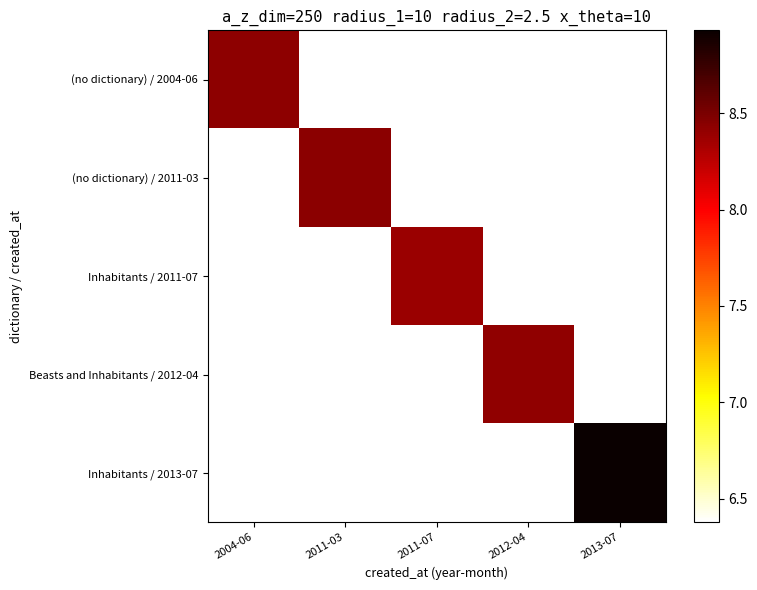

List the series in order of their peak value, highest first.

Inhabitants / 2013-07, (no dictionary) / 2011-03, (no dictionary) / 2004-06, Beasts and Inhabitants / 2012-04, Inhabitants / 2011-07